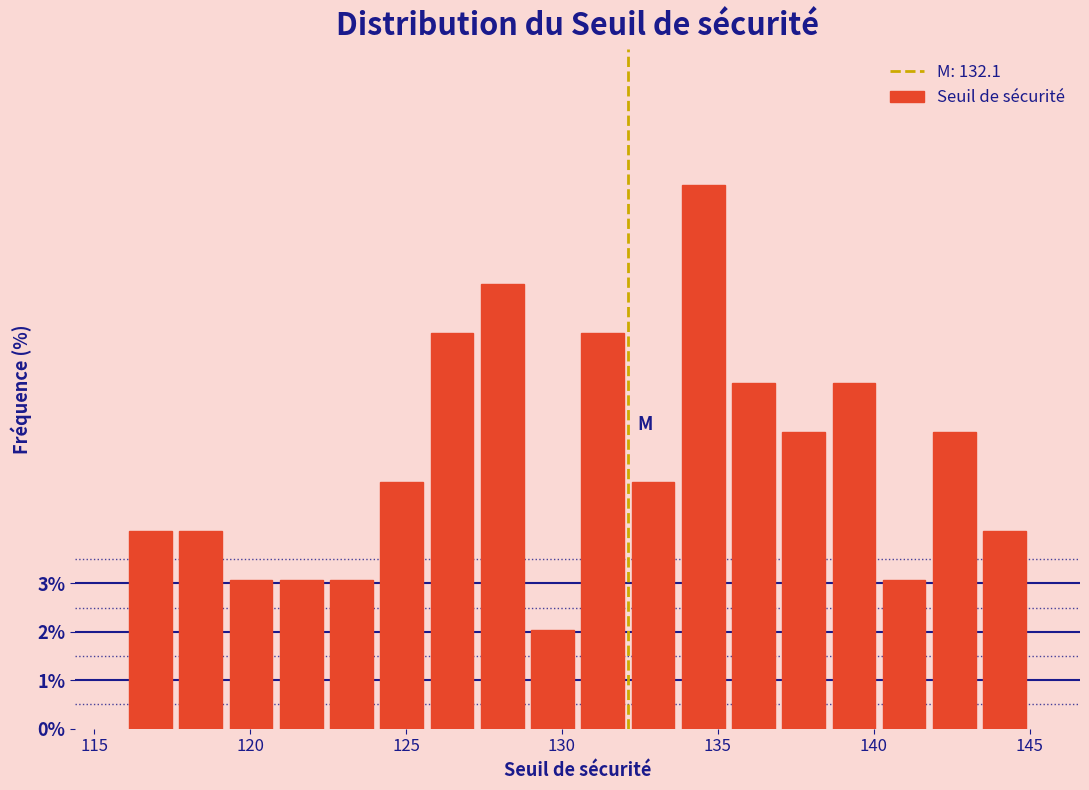

Read against the x-axis, roughly where is the centre of the tallest bar?

134.5